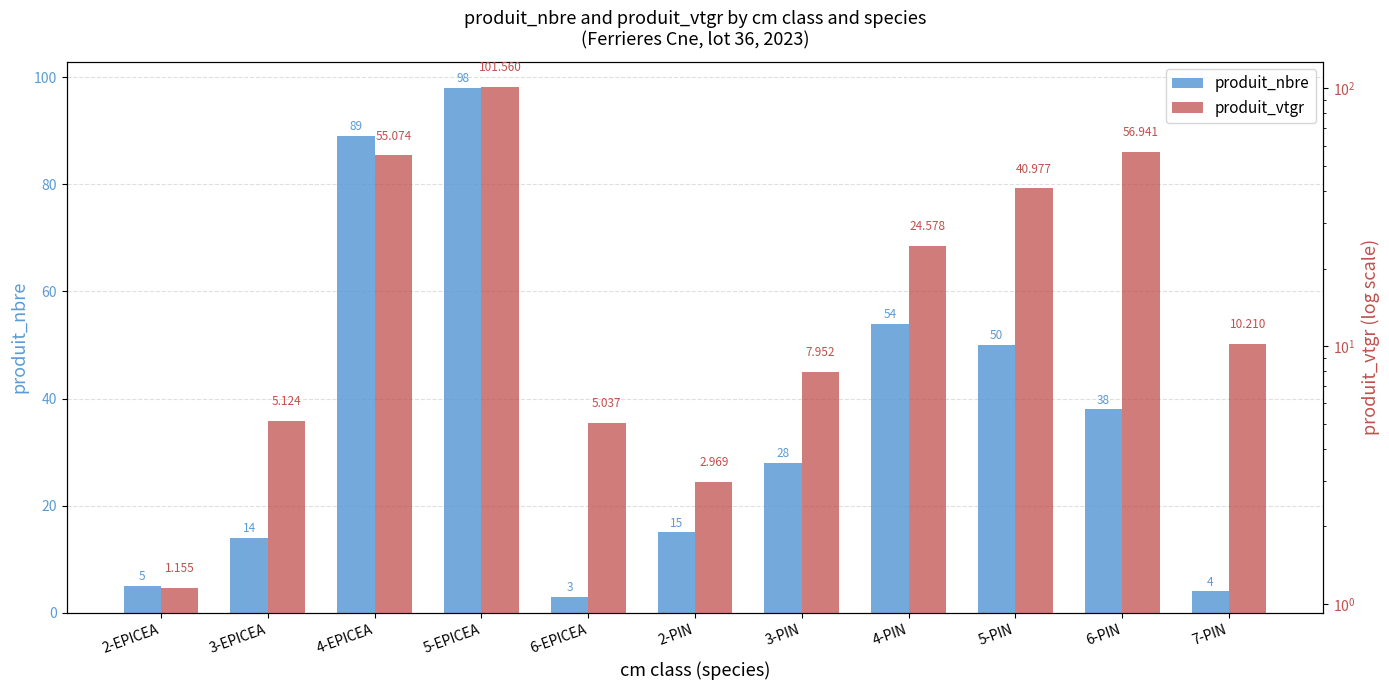

Which category has the lowest value in the produit_vtgr series?

2-EPICEA